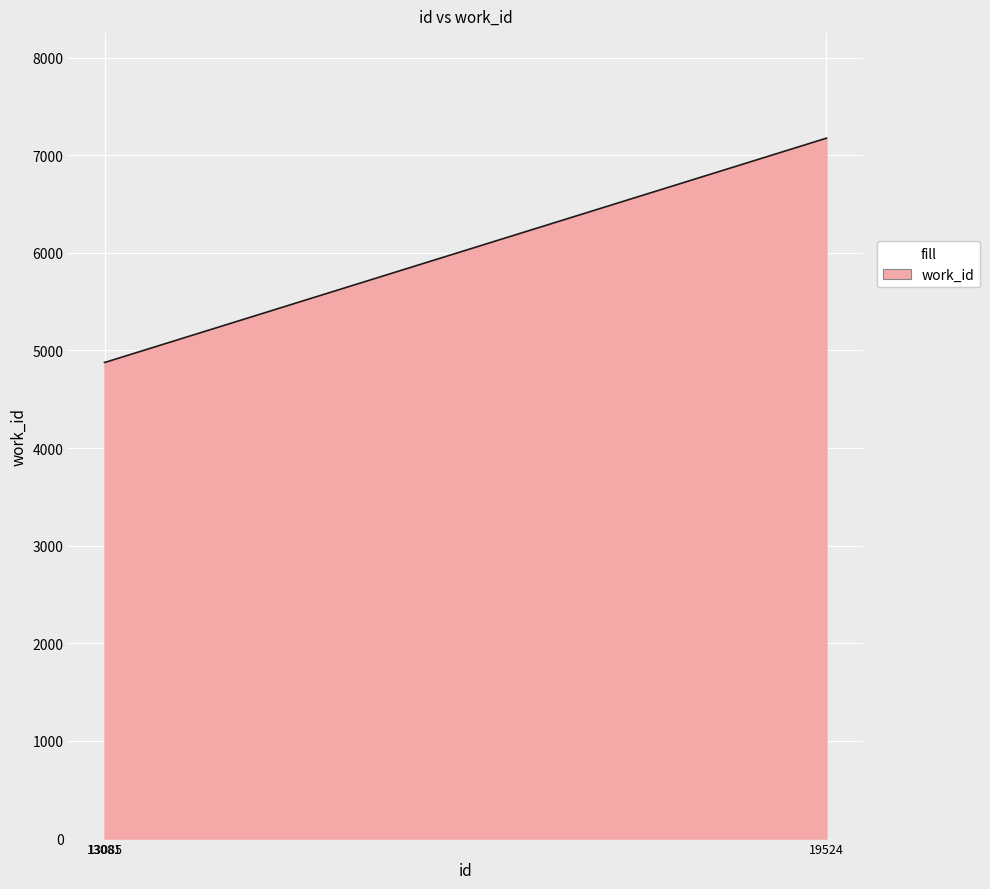

What is the maximum value shown in the chart?

7175.0